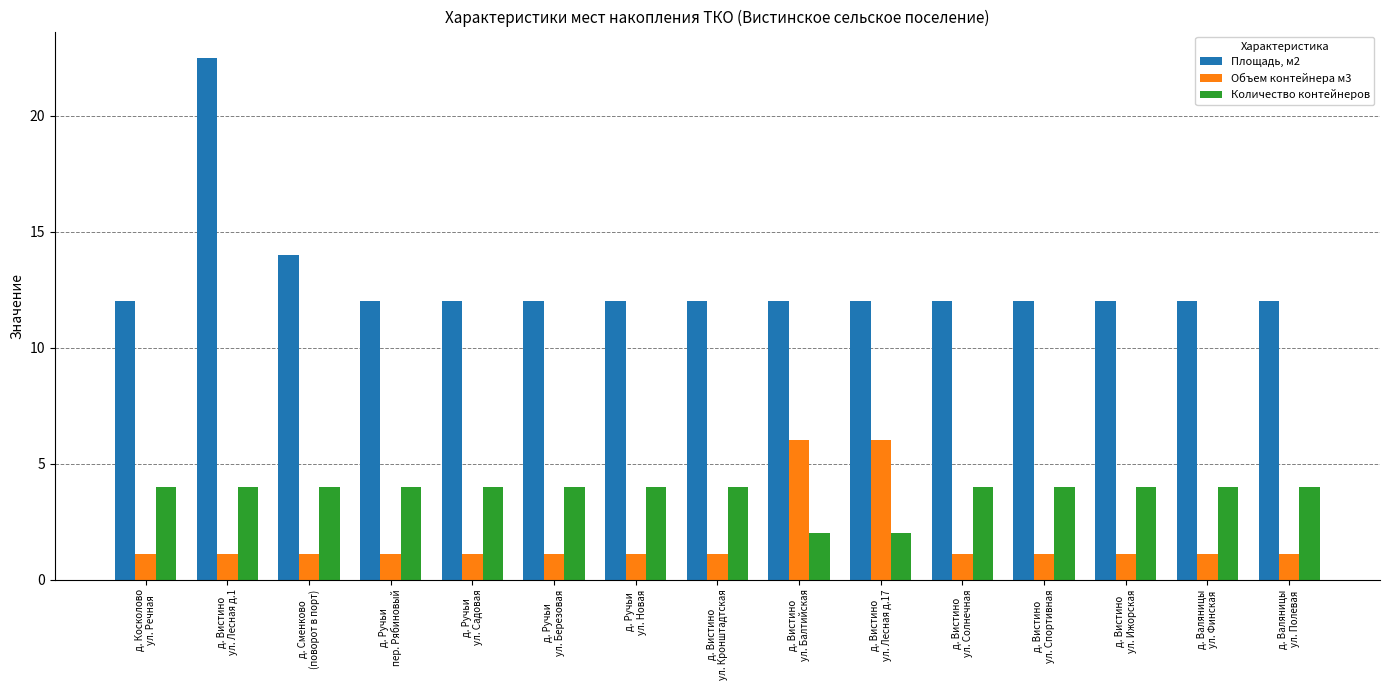

Which series has the largest range (max minus min)?

Площадь, м2